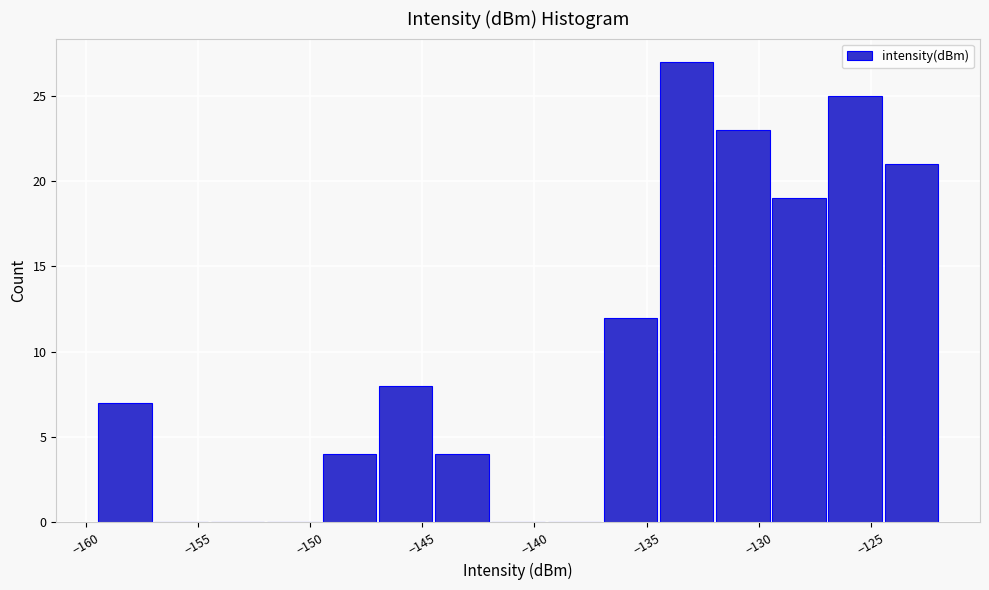

Which range on the x-axis has the tallest bar?

-134.5 to -132.0